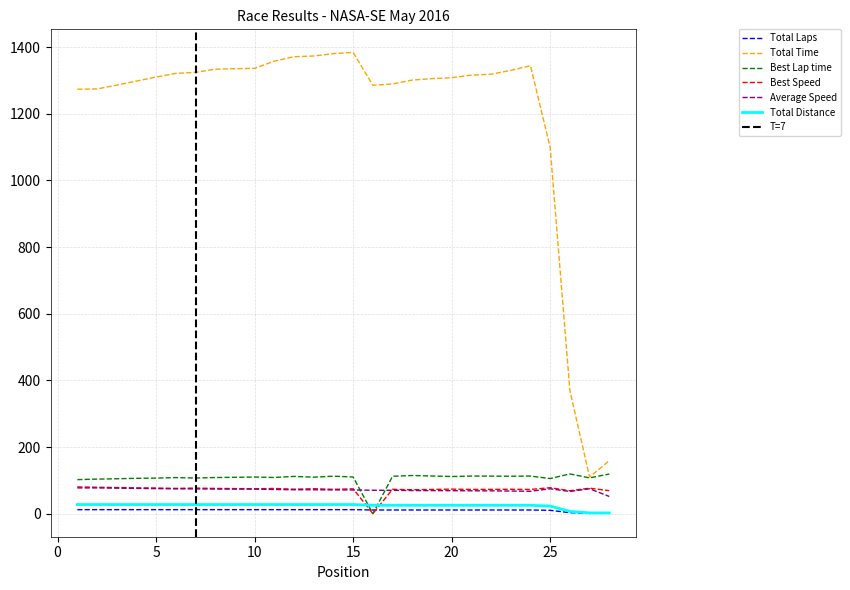

How many lines are shown in the chart?

6